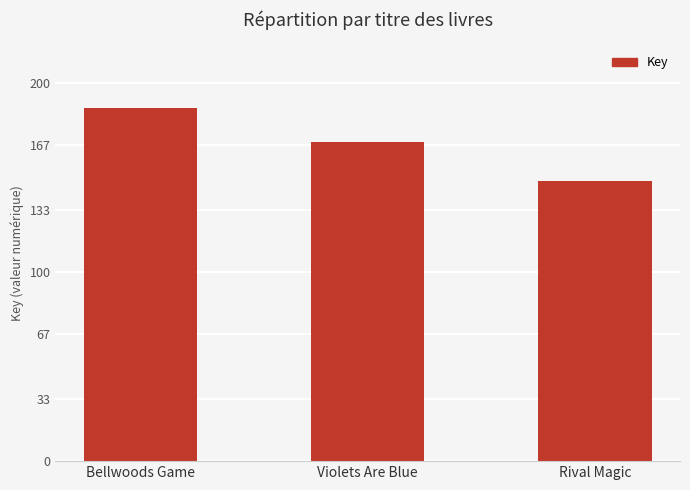

Which label corresponds to the smallest value in the chart?

Rival Magic